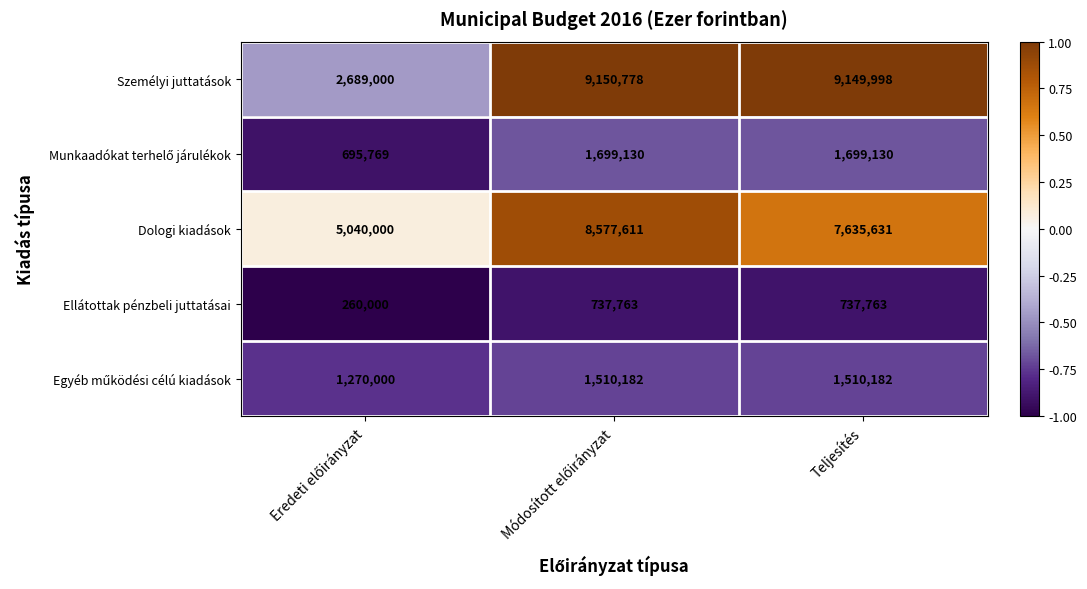

How many categories are shown in the chart?

3